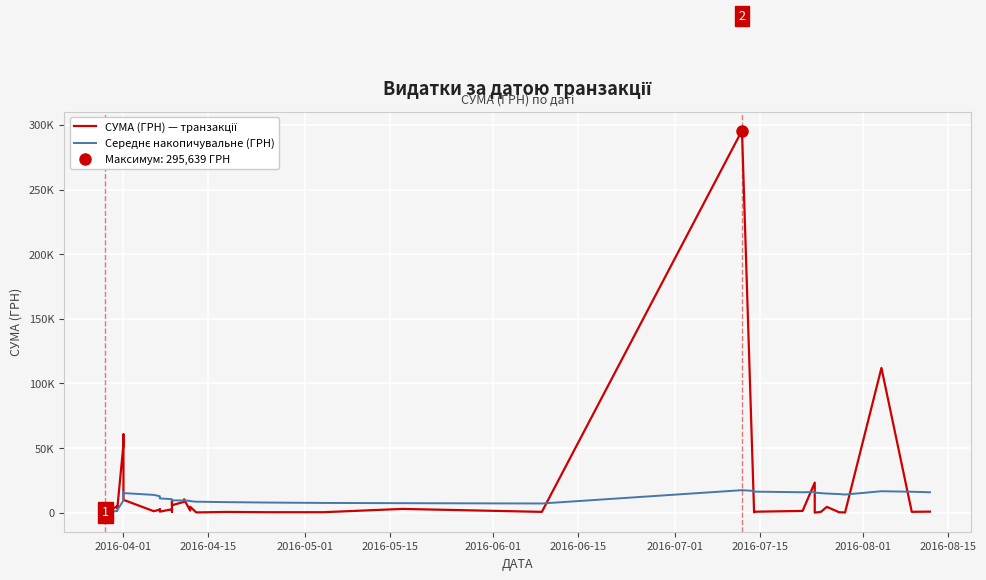

What is the minimum value shown in the chart?

11.2